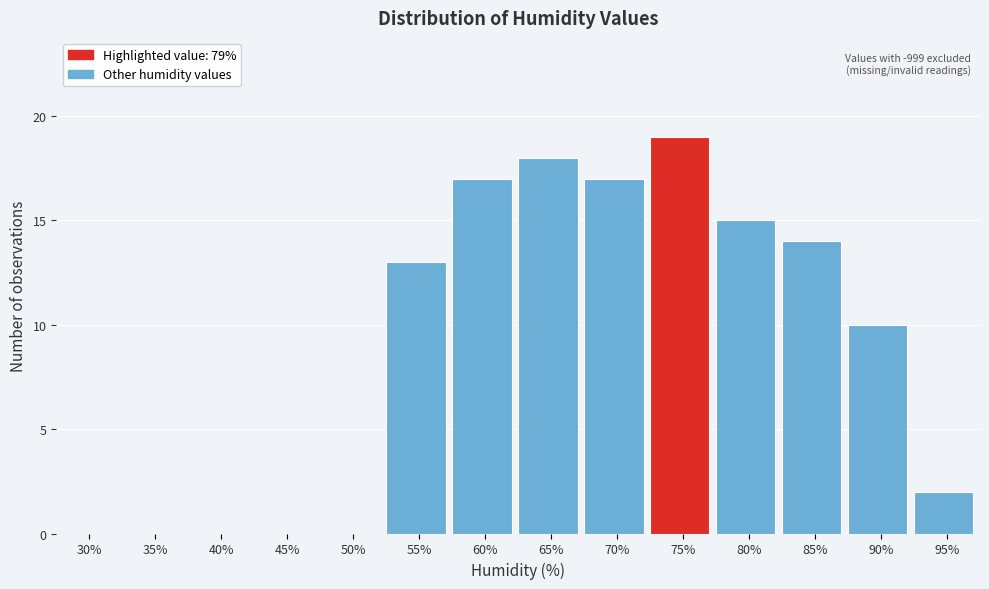

Reading right to left, extract all data points from this chart.

95%=2	90%=10	85%=14	80%=15	75%=19	70%=17	65%=18	60%=17	55%=13	50%=0	45%=0	40%=0	35%=0	30%=0